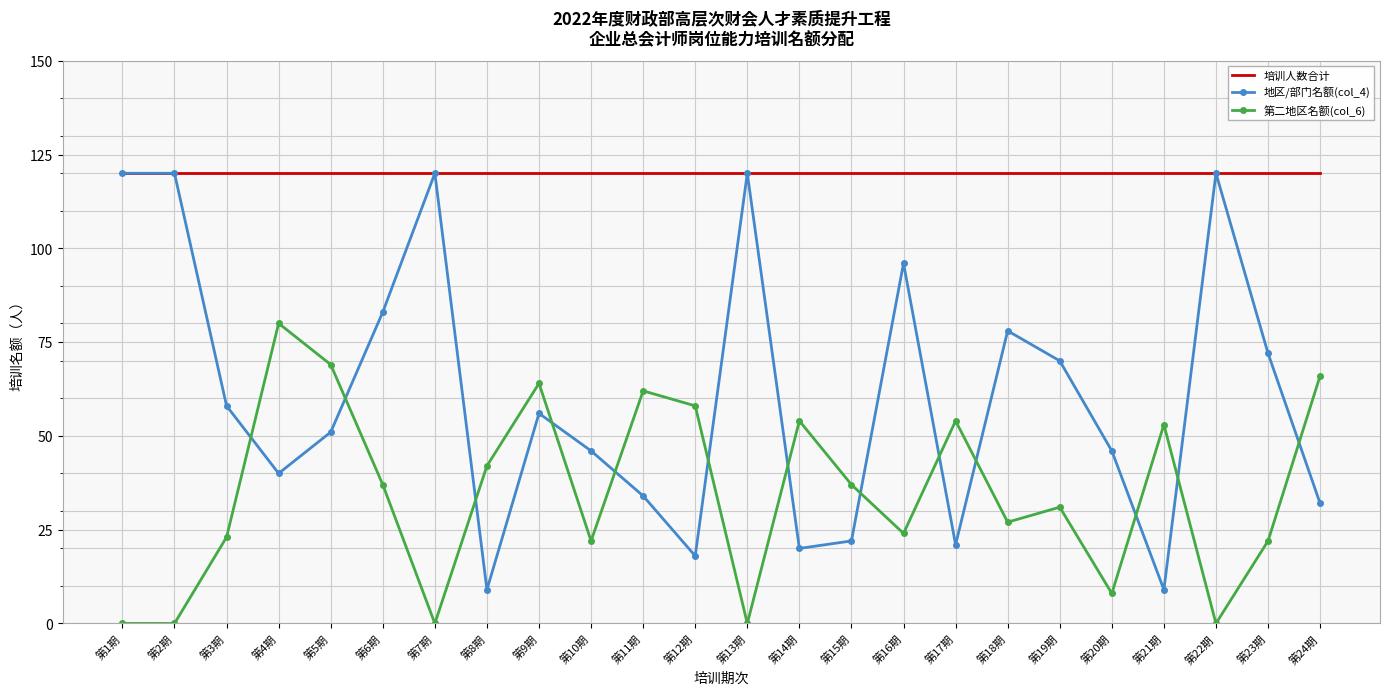

What is the total value across all series at 第15期?

179